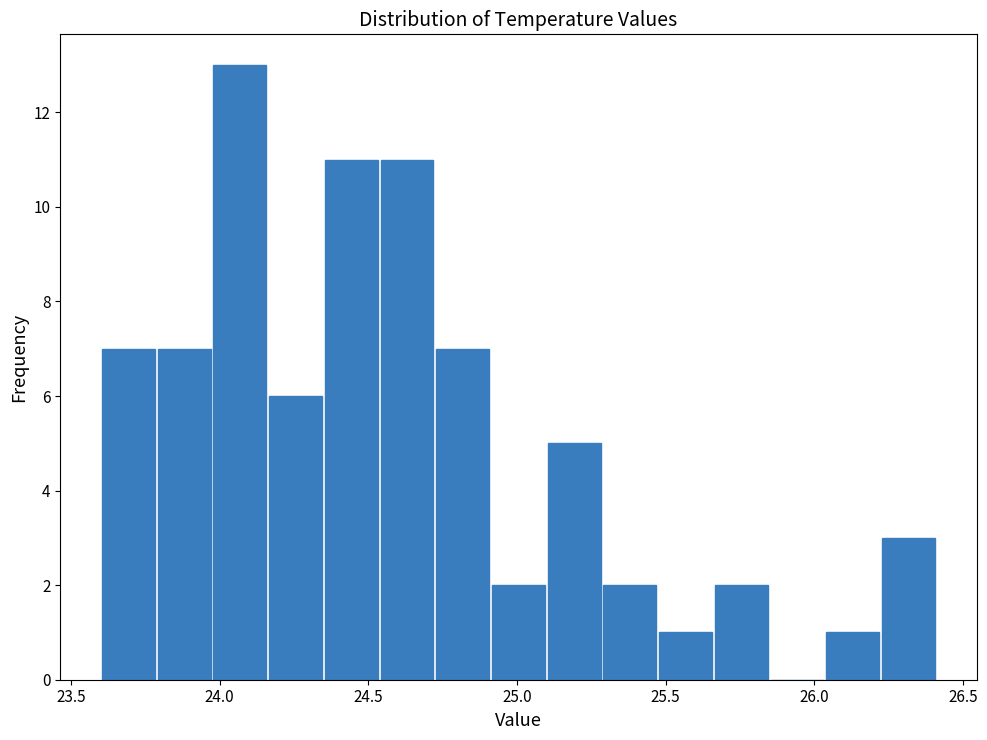

Read against the x-axis, roughly where is the centre of the tallest bar?

24.05